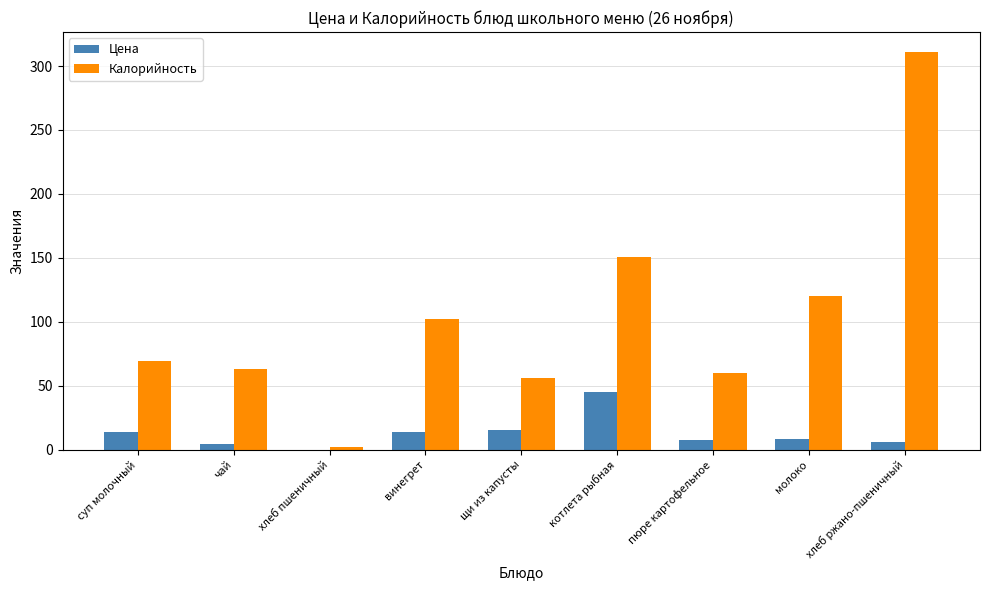

Is the value of Калорийность at котлета рыбная greater than the value of Цена at суп молочный?

Yes